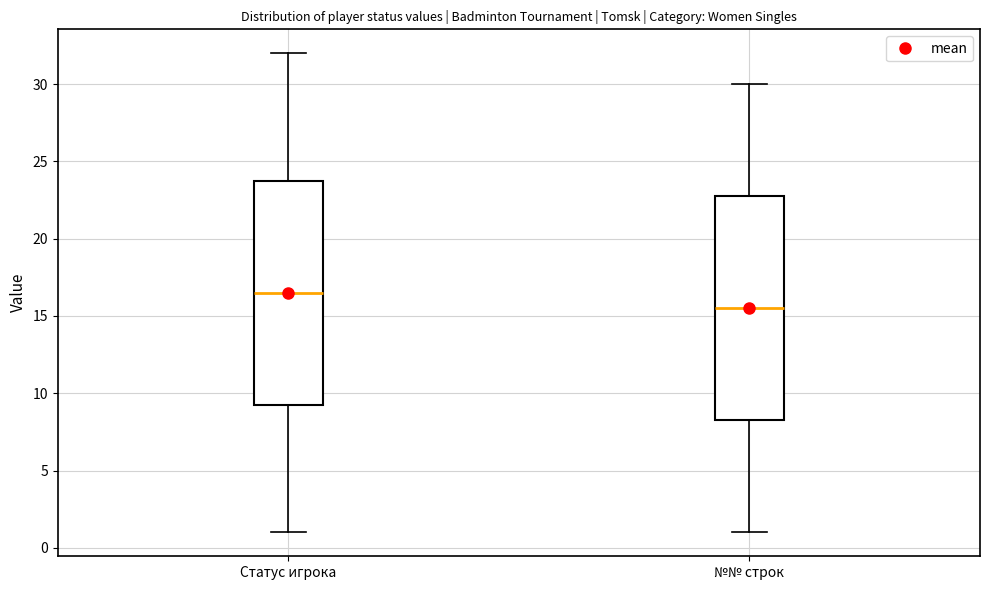

Which box has the lowest median line?

№№ строк